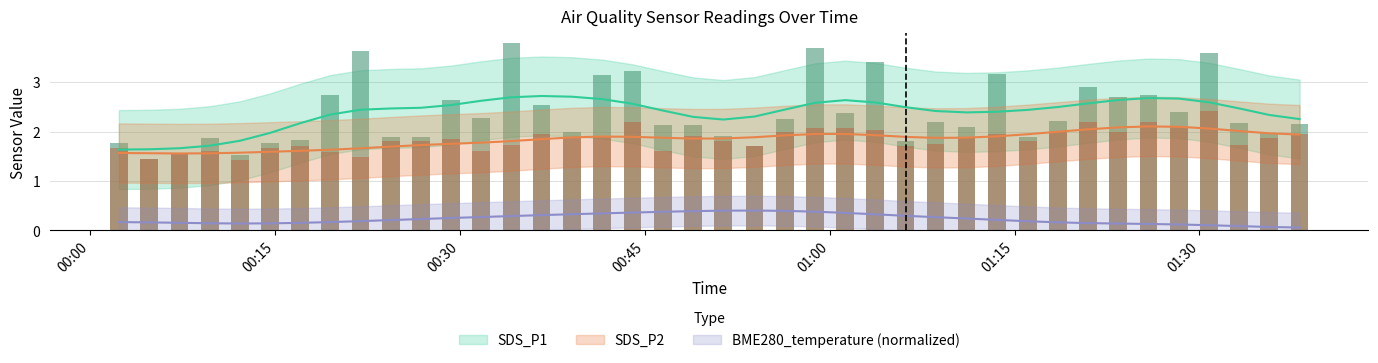

The value of SDS_P1 at 2022/07/14 01:18:31 is 2.2. True or false?

True